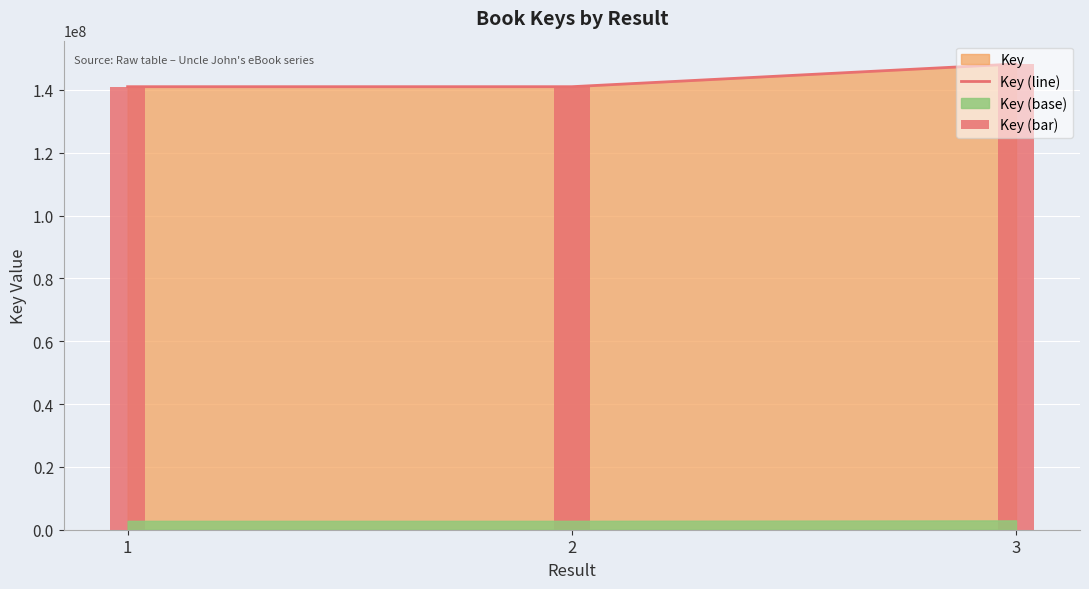

How many data points in Key (line) are less than 141016990?

1